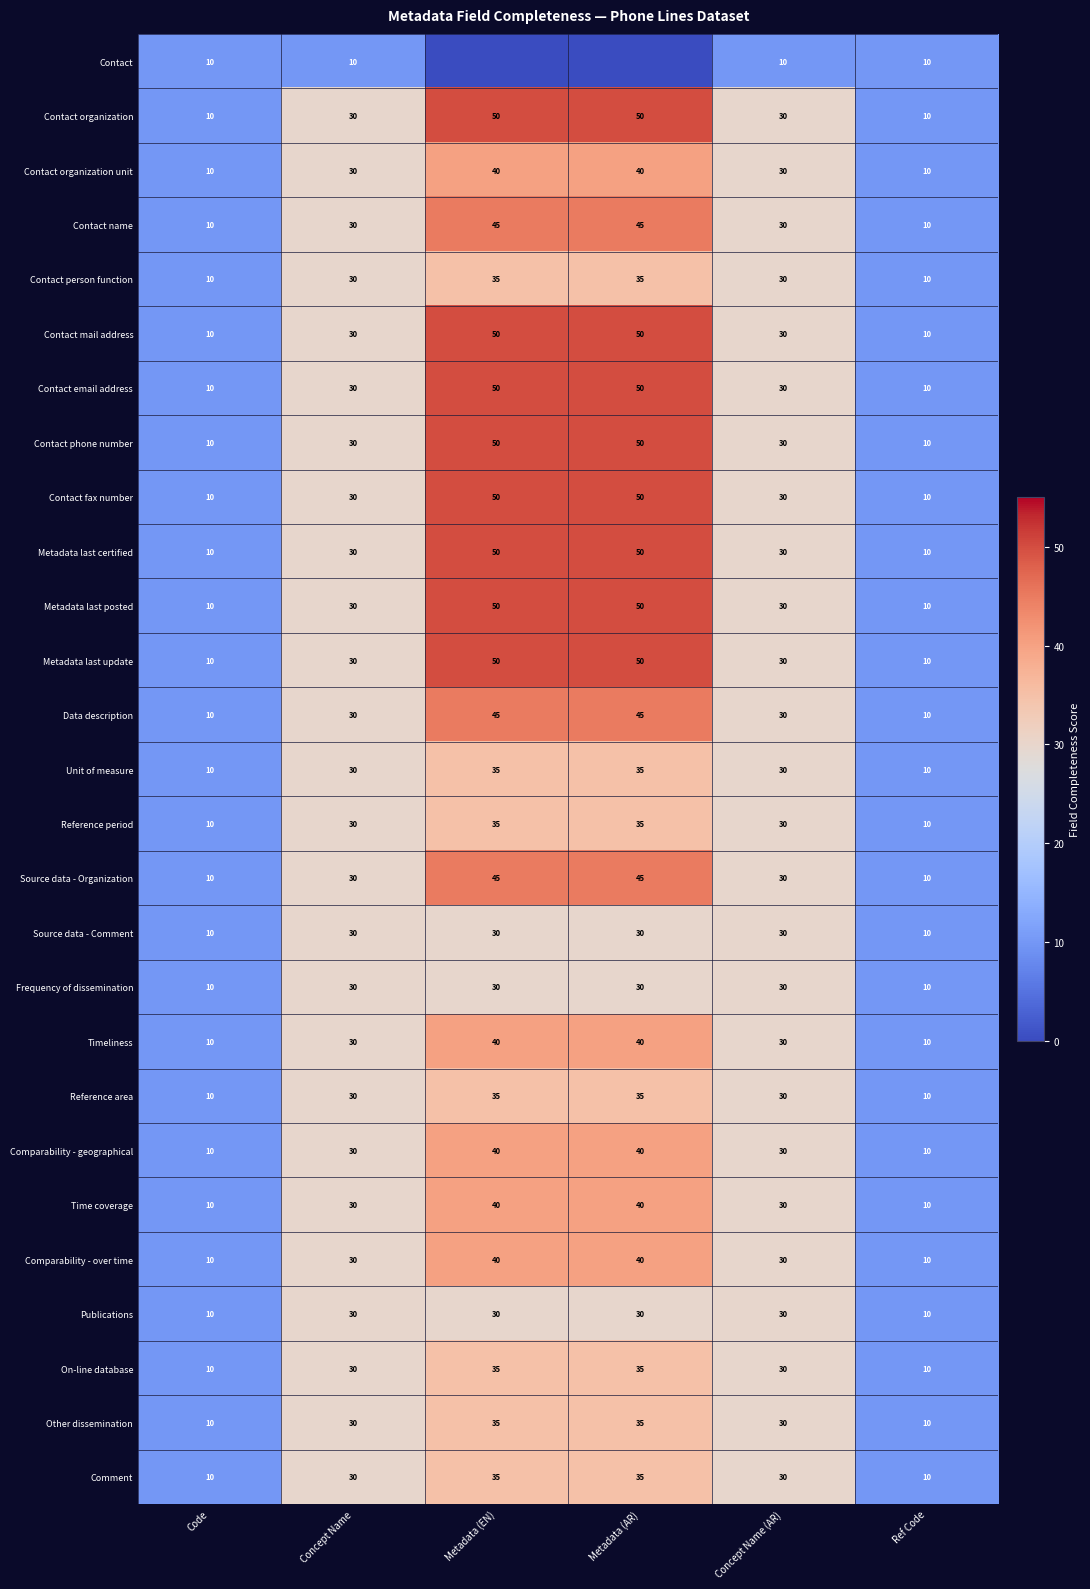

What is the total value across all series at Concept Name (AR)?

790